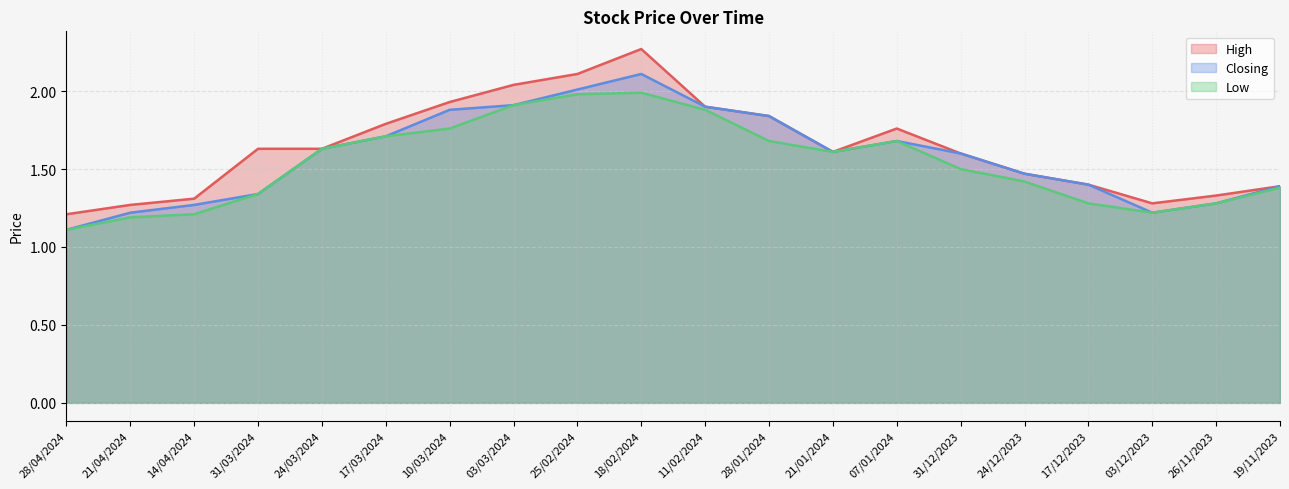

What is the highest value of the Low series?

2.0